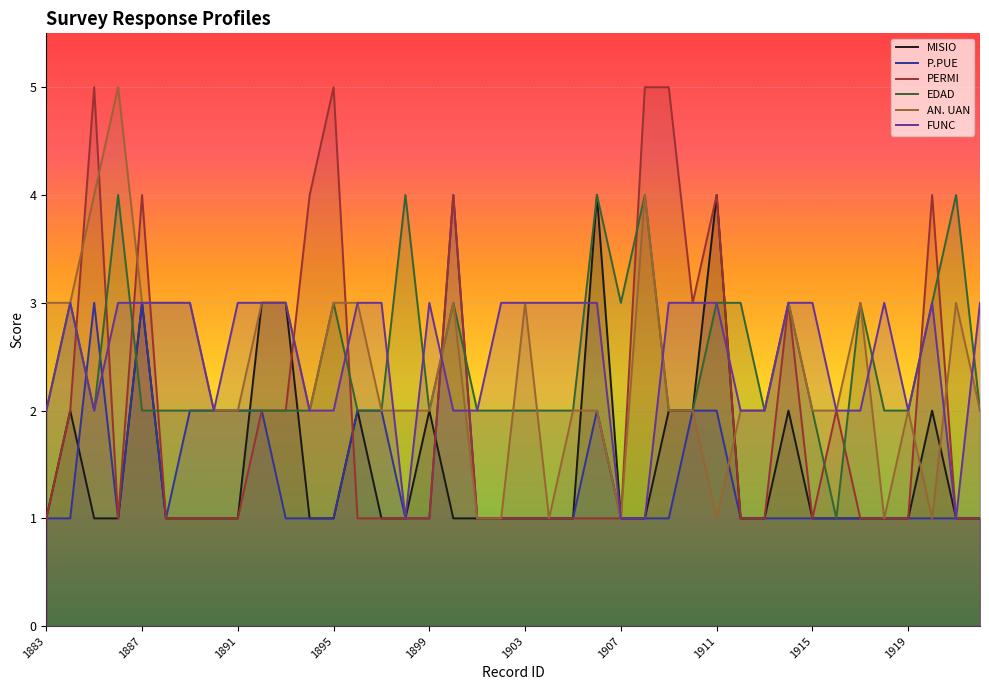

What is the total value across all series at 1887?

18